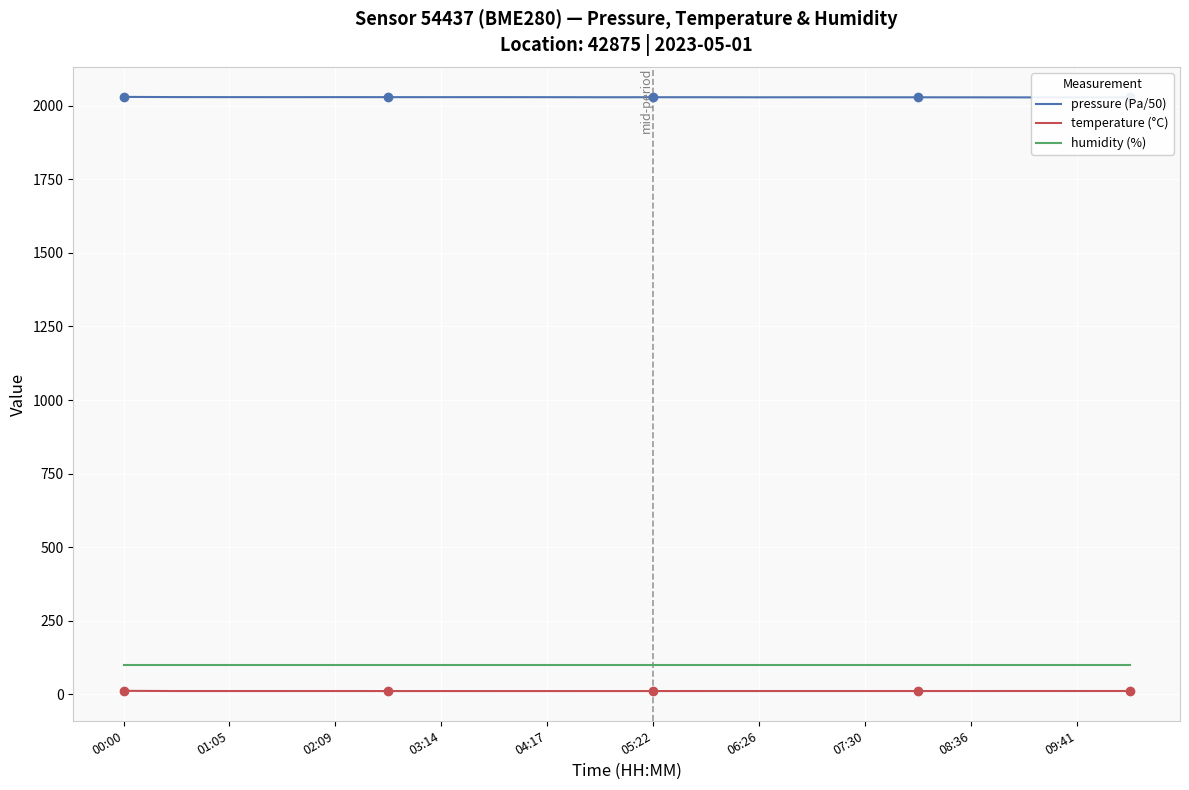

True or false: pressure (Pa/50) has more than 0 interior local peaks.

True